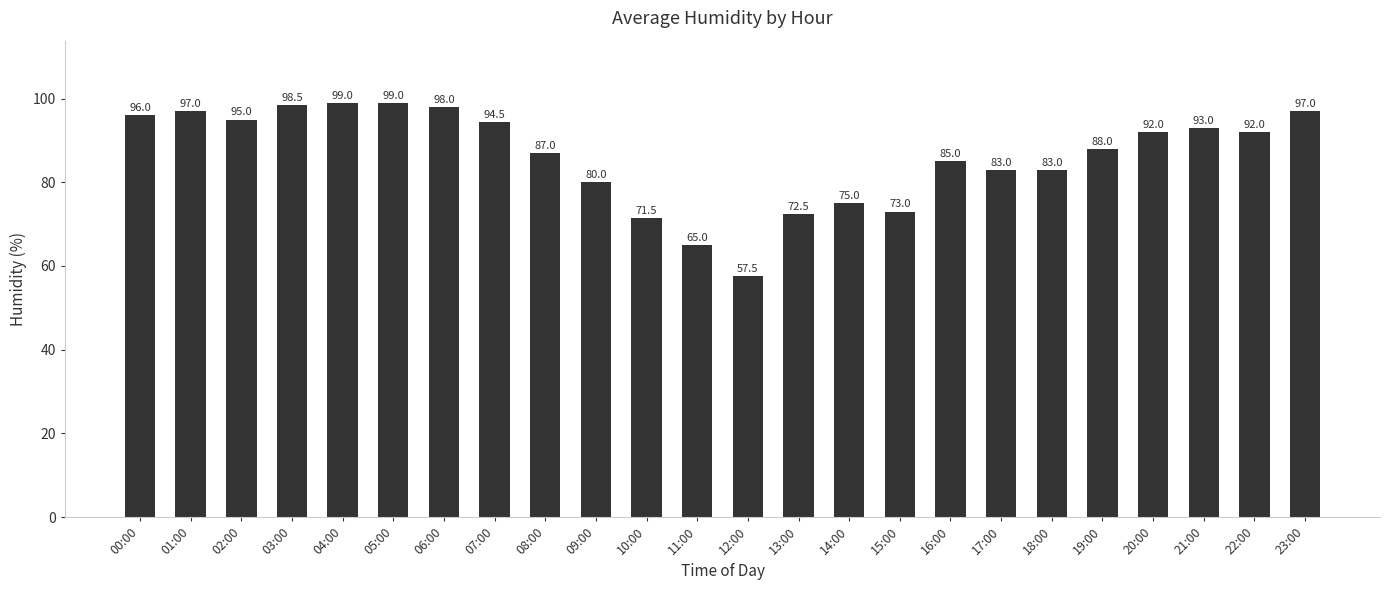

Where is the data nearest to the value 78?

09:00